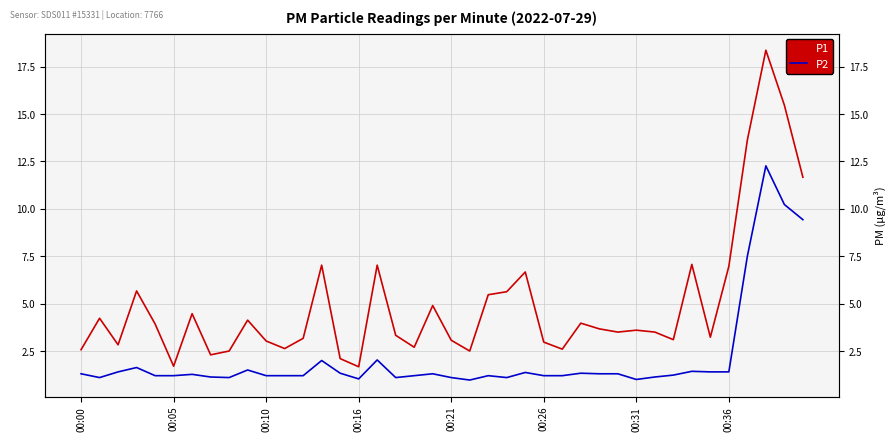

Which has a higher value, 20 or 32?

32